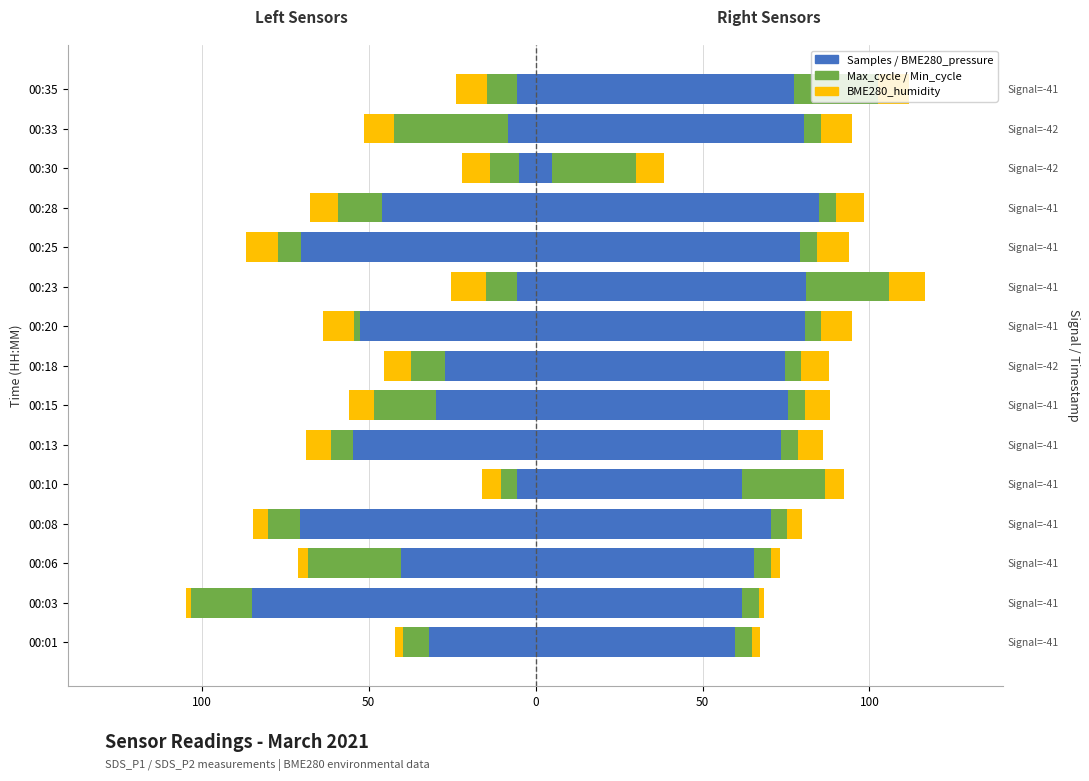

Does the chart contain stacked bars?

No